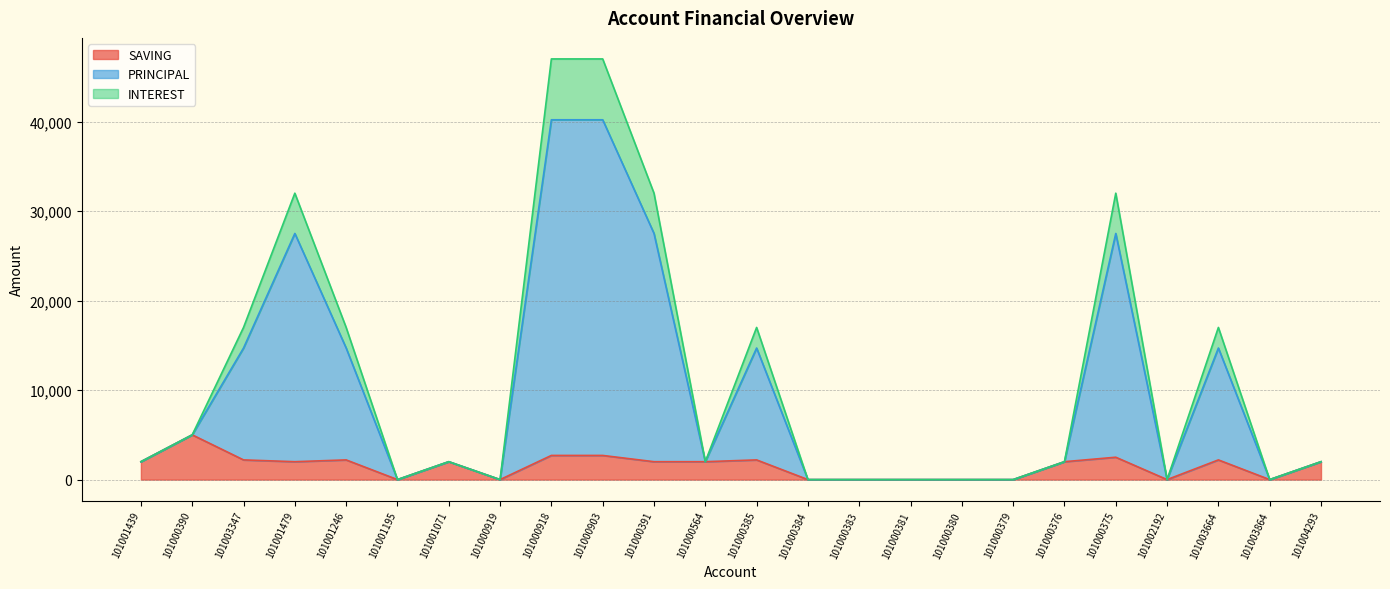

What is the maximum value for SAVING?

5000